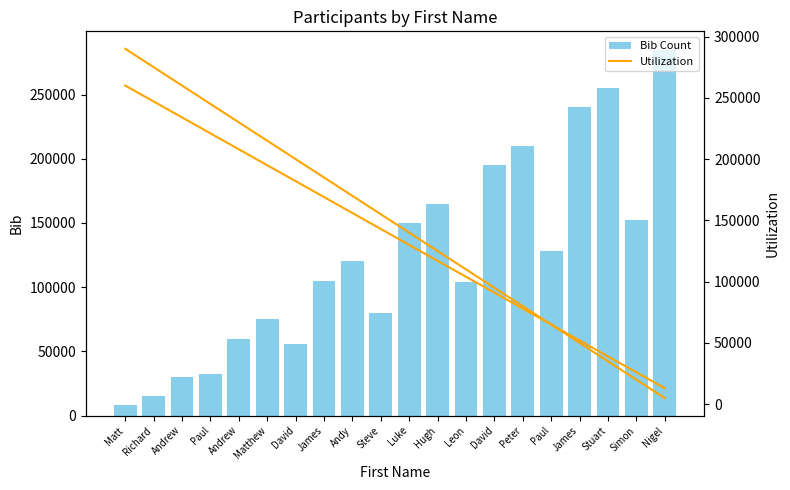

Is it true that Bib Count equals 186727 at Leon?

False